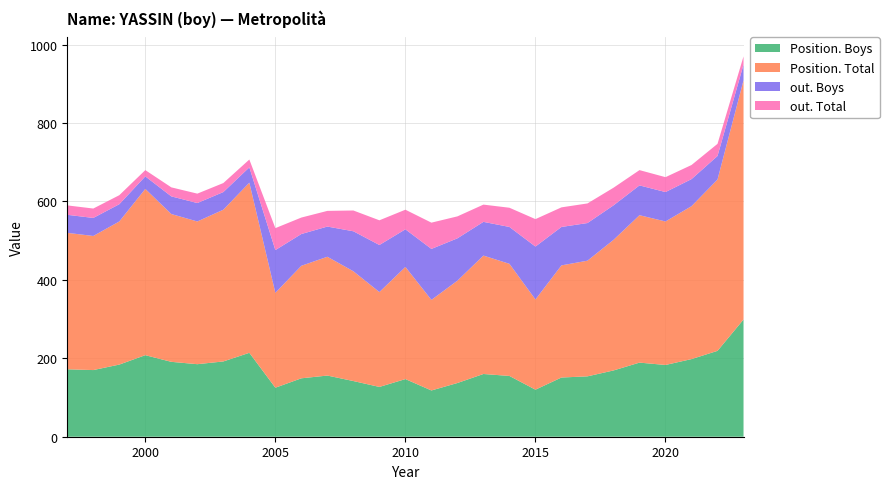

Reading left to right, list all the values displayed in this chart.

Position. Boys: 172	170	184	208	191	185	192	214	125	149	156	142	127	147	118	137	160	155	120	151	154	169	189	183	198	219	299
Position. Total: 348	342	365	424	377	364	387	434	242	287	303	280	242	286	231	261	302	286	230	286	295	333	376	366	390	437	610
out. Boys: 46	46	44	32	45	47	45	39	109	81	77	102	120	96	130	108	86	94	135	98	96	88	76	75	69	60	40
out. Total: 24	24	23	16	23	24	23	20	56	42	40	53	63	50	67	56	44	49	70	50	50	45	39	38	36	31	21